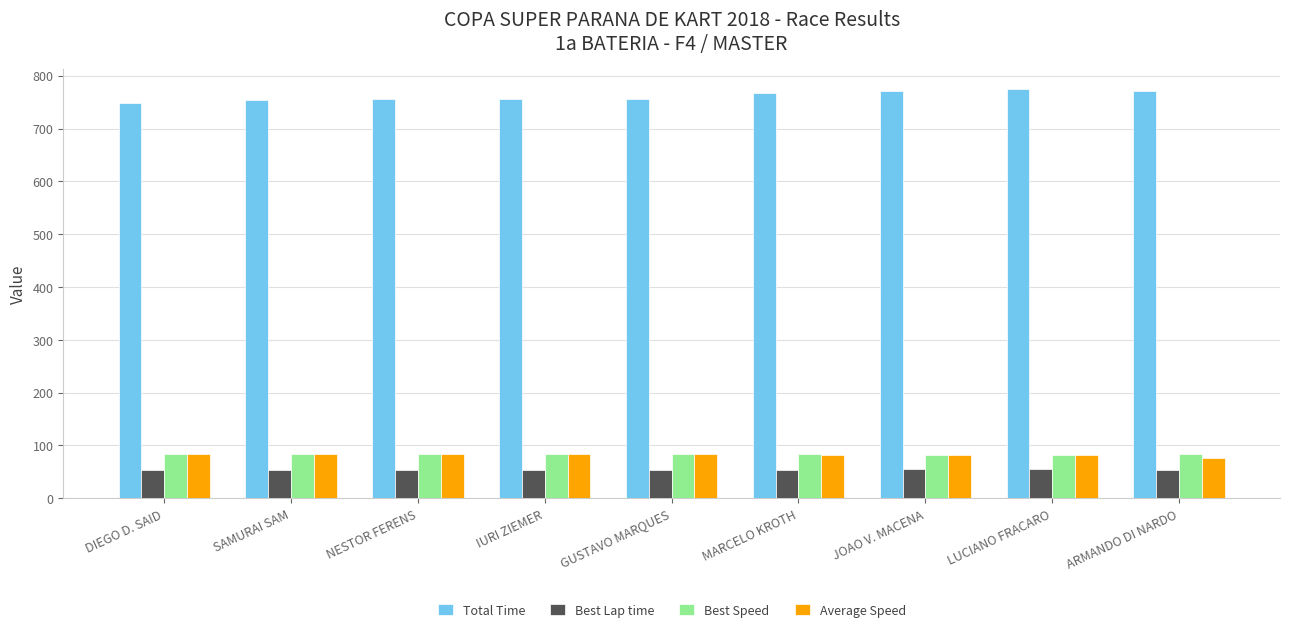

What are all the series names shown in the legend?

Total Time, Best Lap time, Best Speed, Average Speed